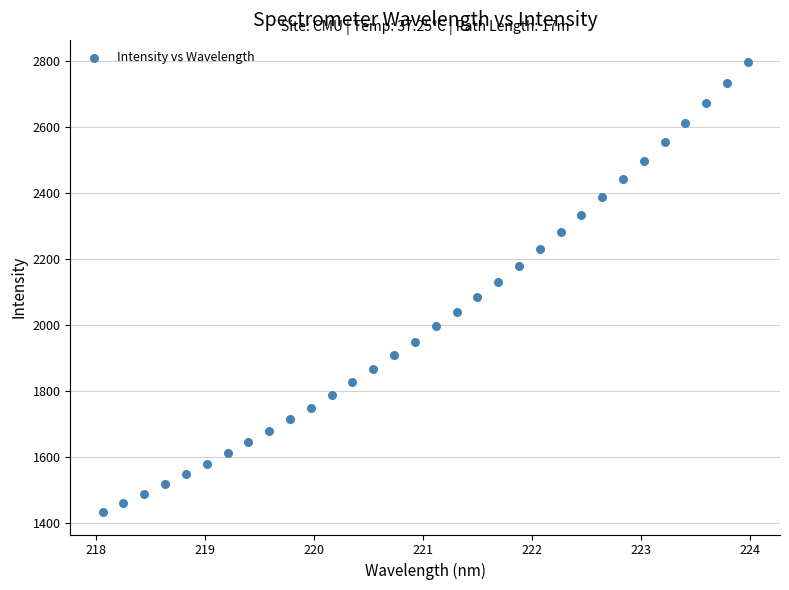

What is the range of X values (max minus min)?

5.9